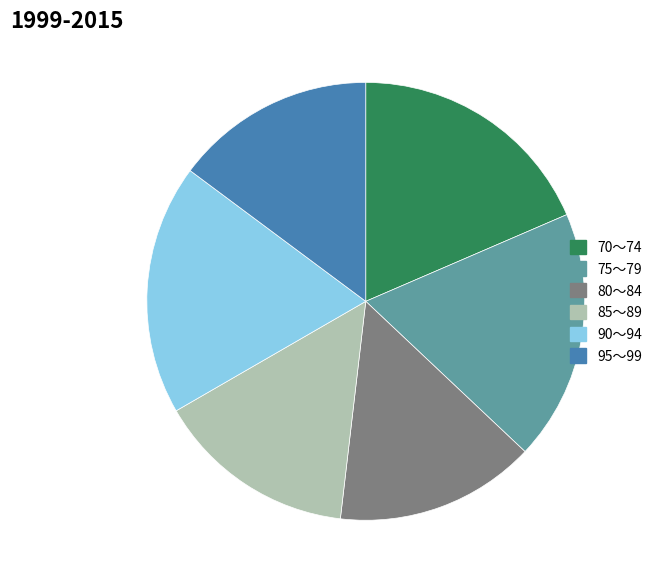

Is there any slice that represents more than half of the pie?

No